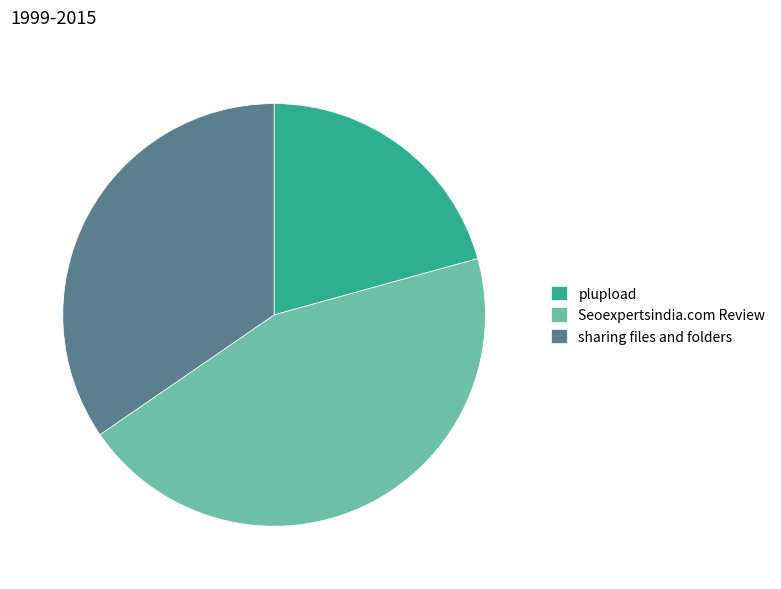

The Seoexpertsindia.com Review slice represents 45% of the pie. True or false?

True